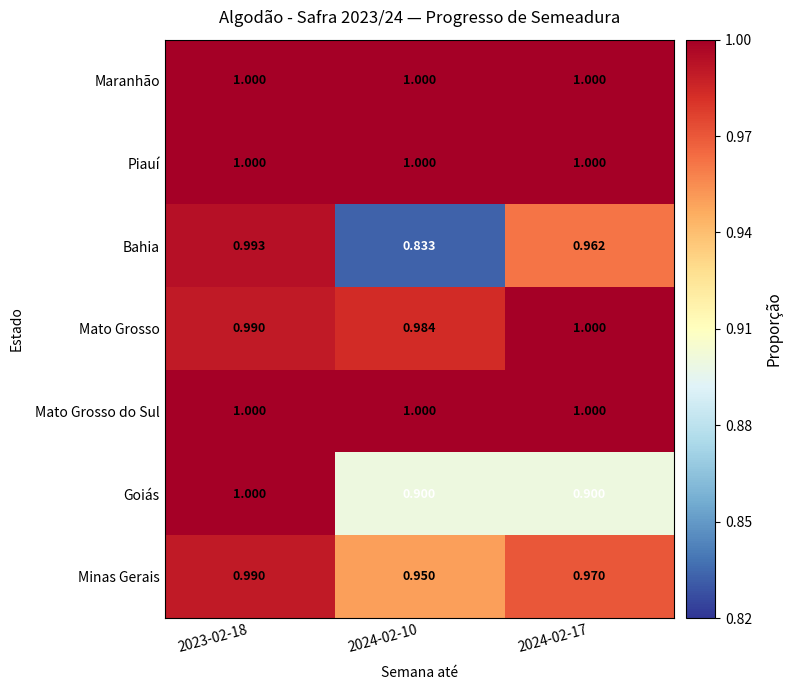

Which label corresponds to the smallest value in the chart?

2024-02-10